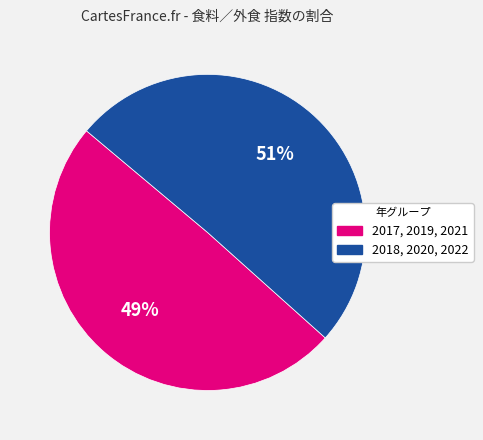

Is there any slice that represents more than half of the pie?

Yes